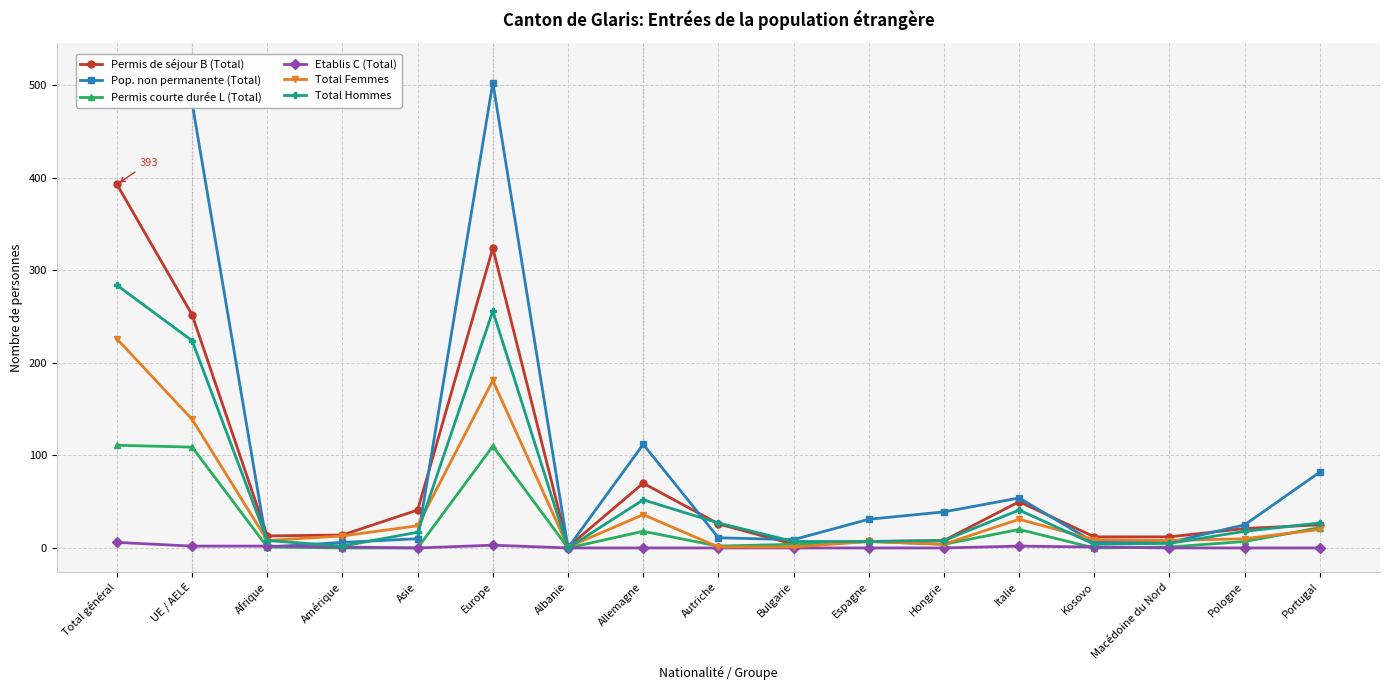

Reading right to left, list all the values displayed in this chart.

Permis de séjour B (Total): 25	21	12	12	50	8	7	4	26	70	1	324	41	14	13	252	393
Pop. non permanente (Total): 82	25	6	6	54	39	31	9	11	112	0	503	10	6	1	481	520
Permis courte durée L (Total): 22	7	1	0	20	4	7	4	2	18	0	110	0	0	1	109	111
Etablis C (Total): 0	0	0	1	2	0	0	0	0	0	0	3	0	1	2	2	6
Total Femmes: 20	10	8	9	31	4	7	1	1	36	1	181	24	13	8	139	226
Total Hommes: 27	18	5	4	41	8	7	7	27	52	0	256	17	2	8	224	284